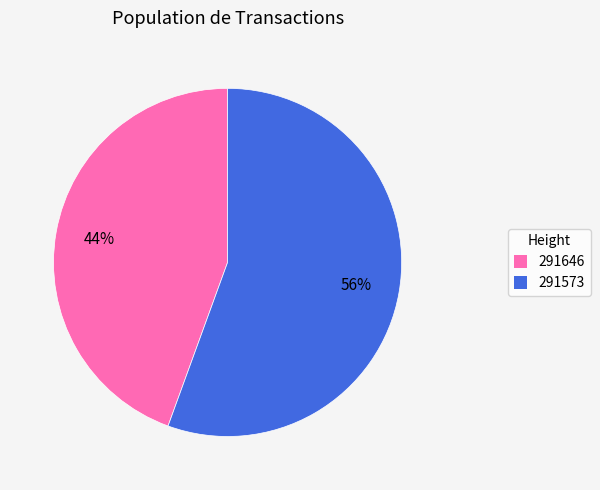

True or false: 291573 accounts for 56% of the total.

True